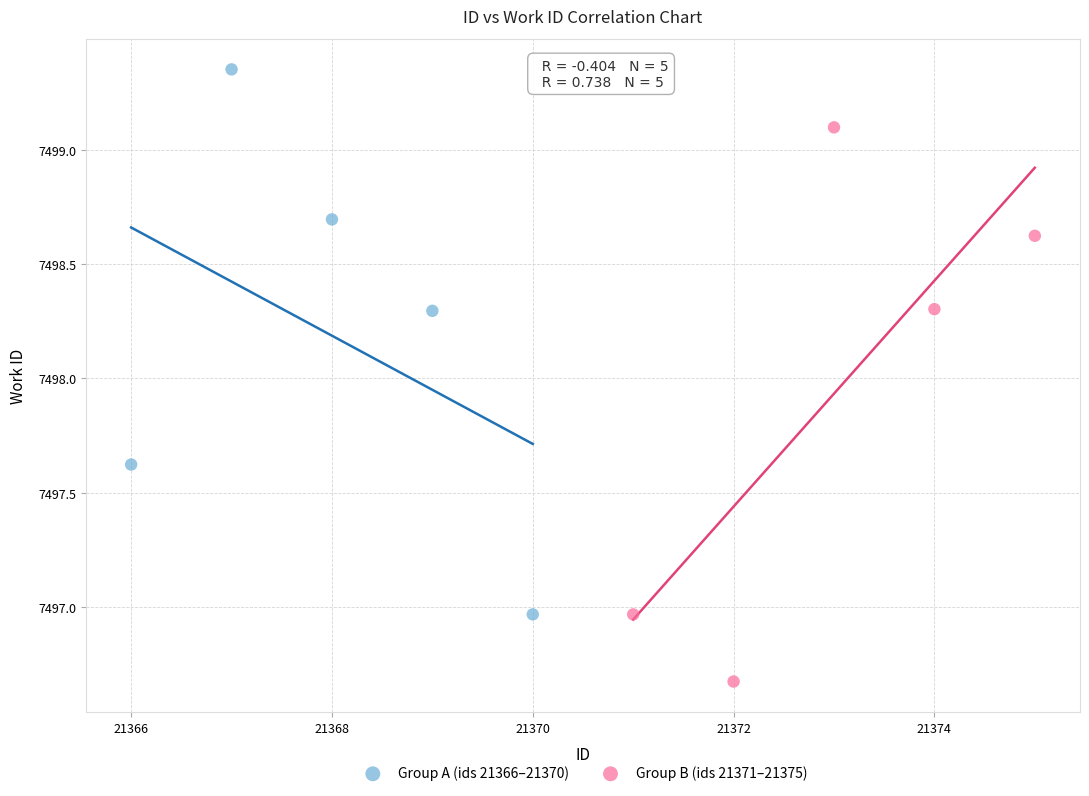

Which series reaches the minimum Y coordinate?

Group B (ids 21371–21375)